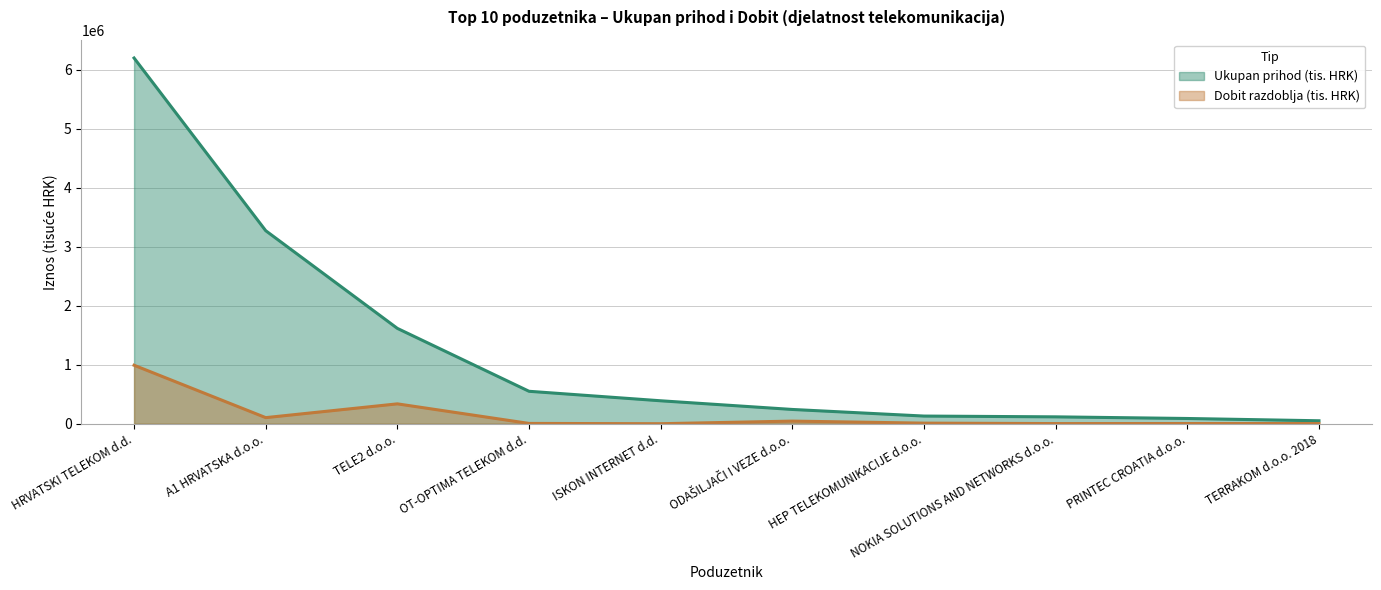

At which category is the sum across all series the highest?

HRVATSKI TELEKOM d.d.